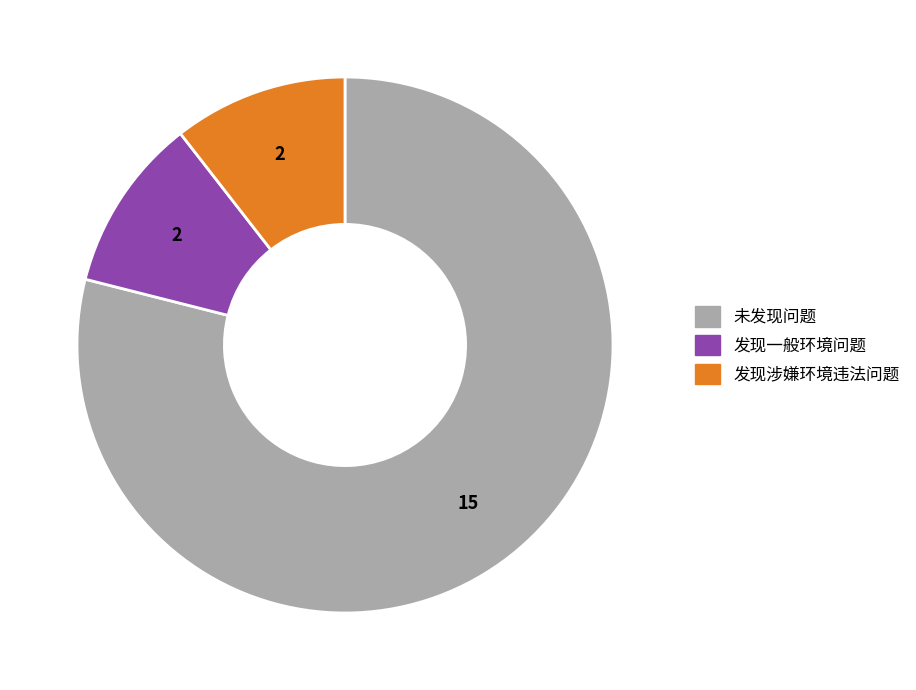

Is it true that 未发现问题 is 85% of the pie?

False